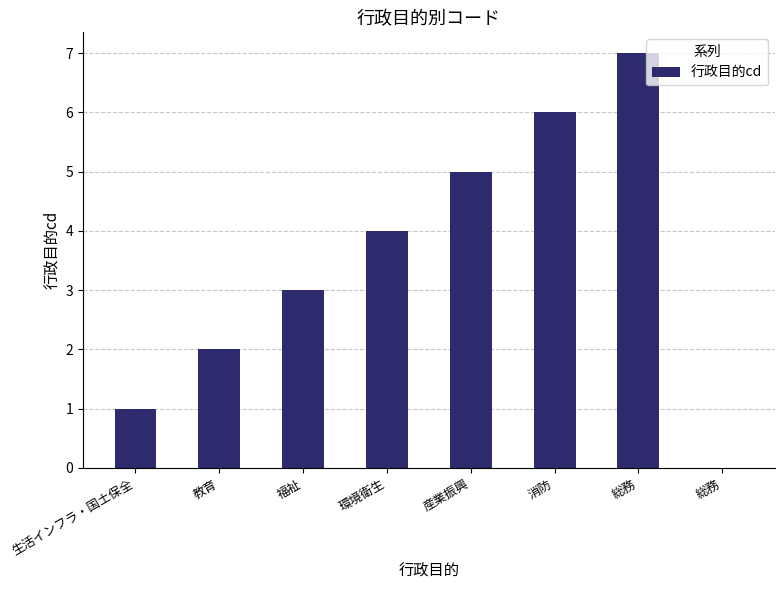

What value does the data have at 産業振興?

5